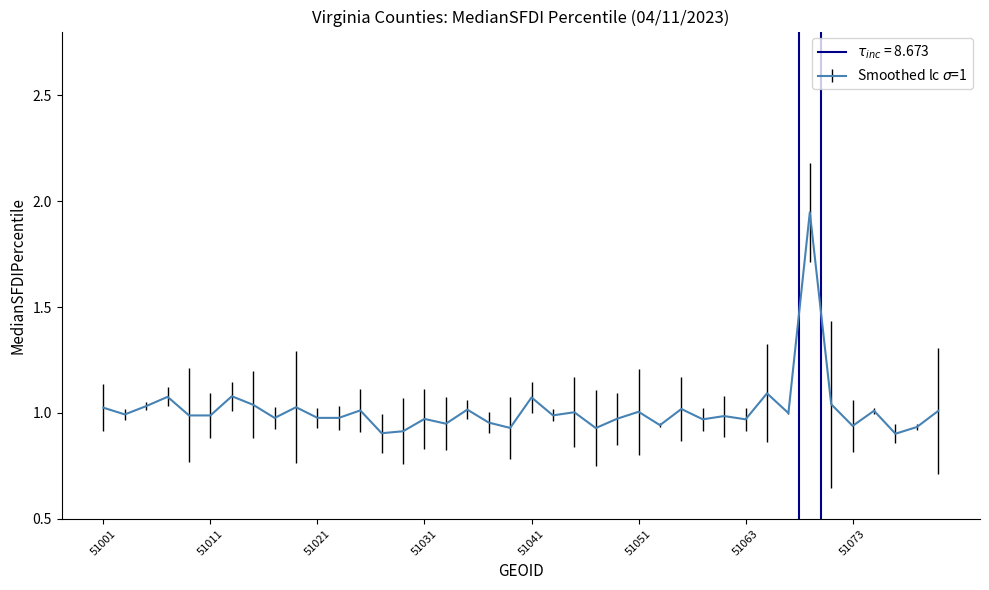

Reading left to right, what are all the values shown in this chart?

51001=1	51003=1	51005=1	51007=1	51009=1	51011=1	51013=1	51015=1	51017=1	51019=1	51021=1	51023=1	51025=1	51027=1	51029=1	51031=1	51033=1	51035=1	51036=1	51037=1	51041=1	51043=1	51045=1	51047=1	51049=1	51051=1	51053=1	51057=1	51059=1	51061=1	51063=1	51065=1	51067=1	51069=2	51071=1	51073=1	51075=1	51077=1	51079=1	51081=1